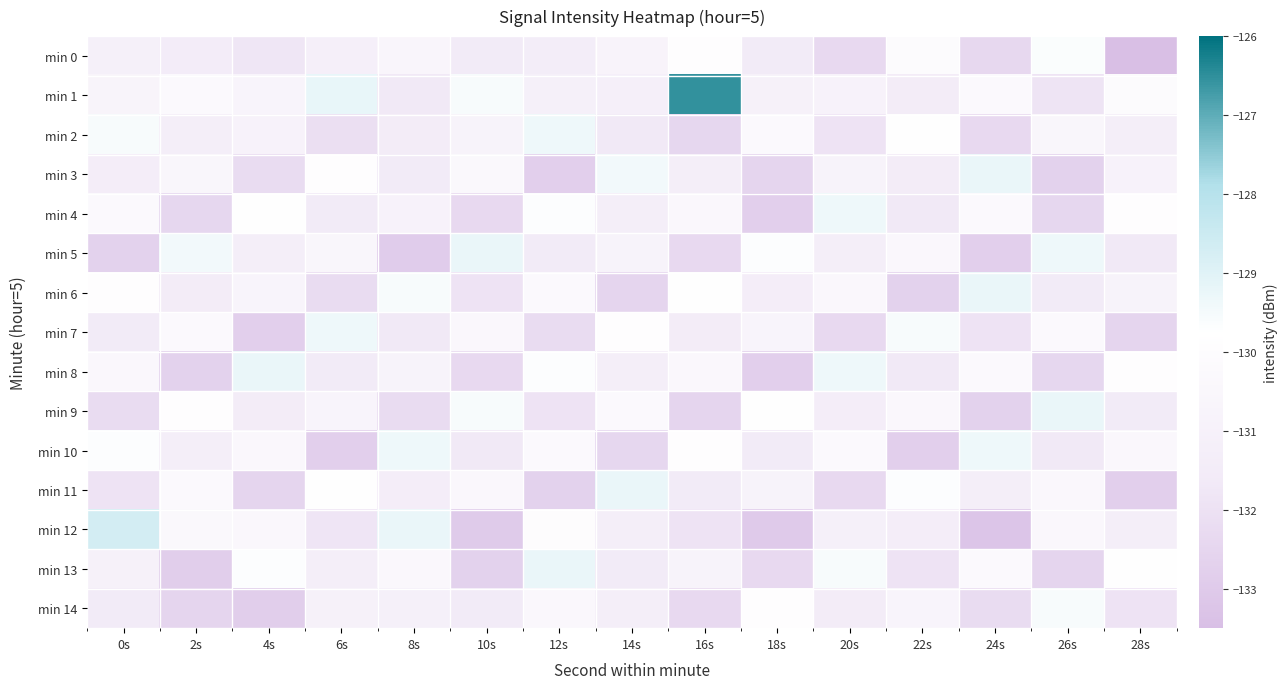

Which series has the largest range (max minus min)?

min 1